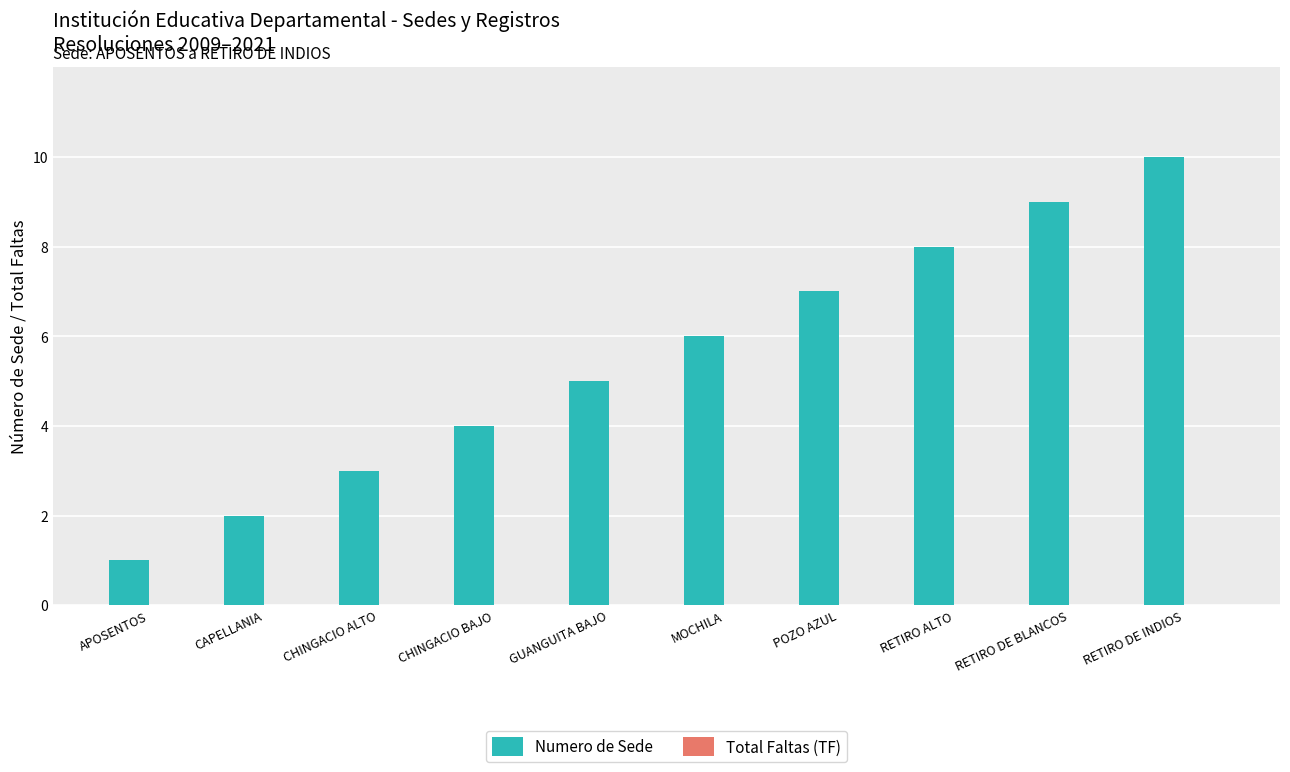

What is the difference between the second highest and minimum values?

8